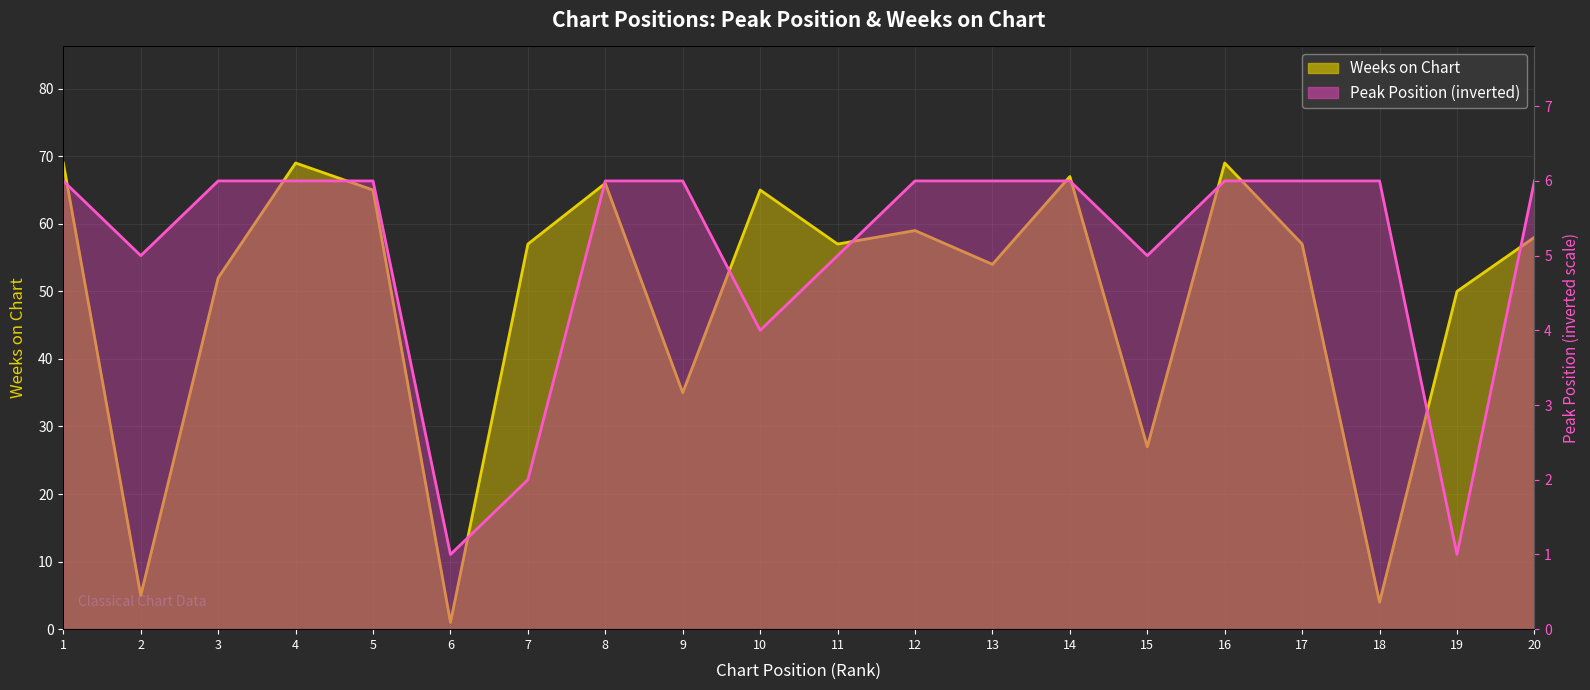

Between 8 and 19, which series saw the biggest shift?

Weeks on Chart